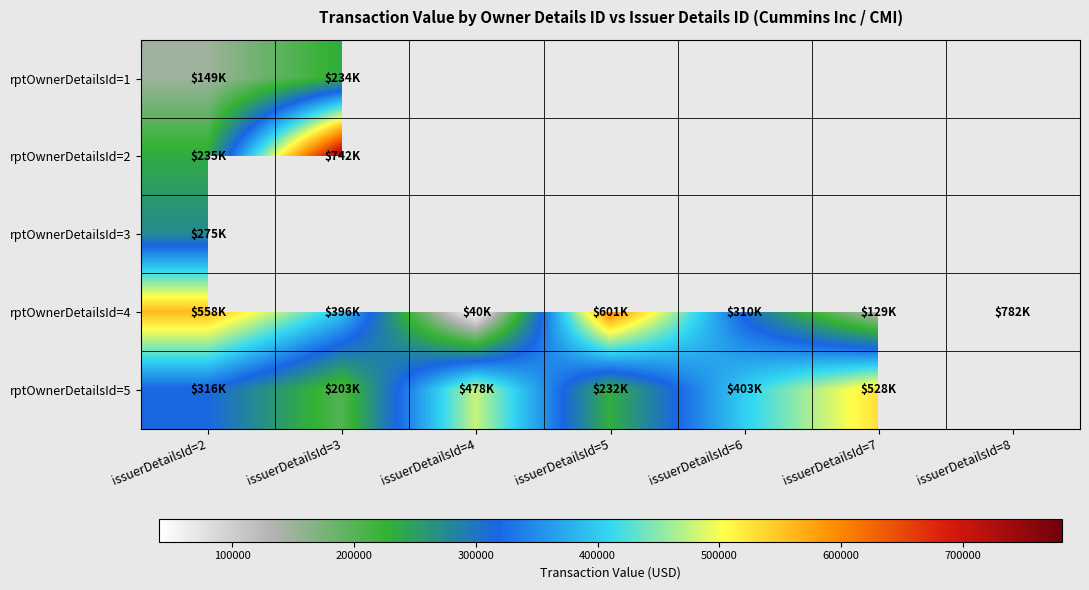

What is the highest value of the rptOwnerDetailsId=4 series?

781896.0